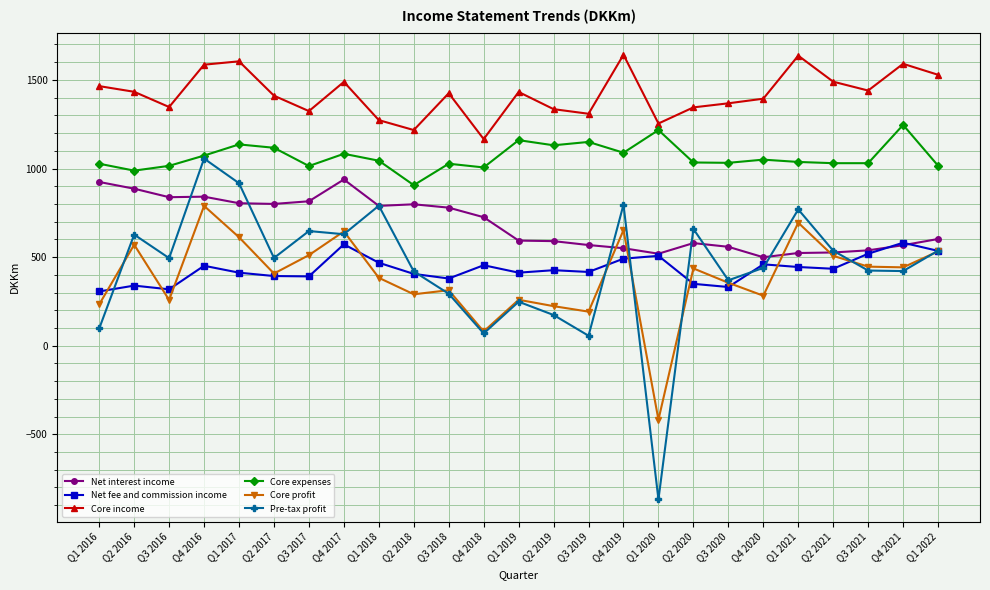

The Net interest income series shows 376 at Q4 2018. True or false?

False